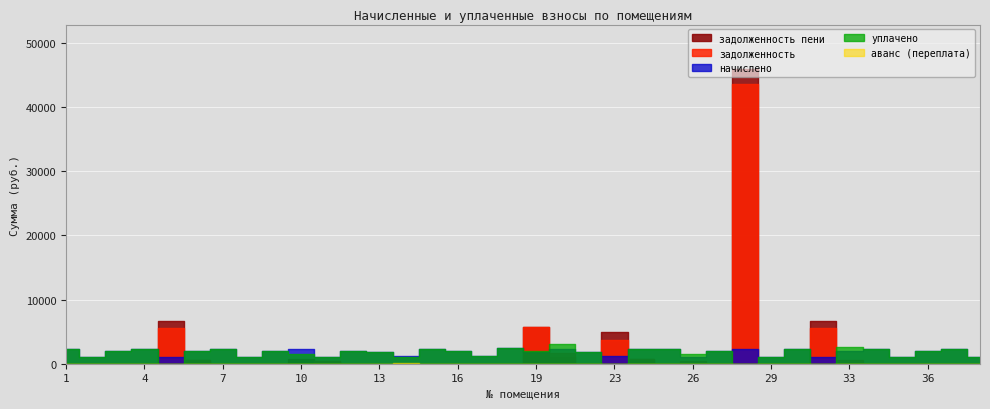

Which series has the largest total across all categories?

задолженность пени